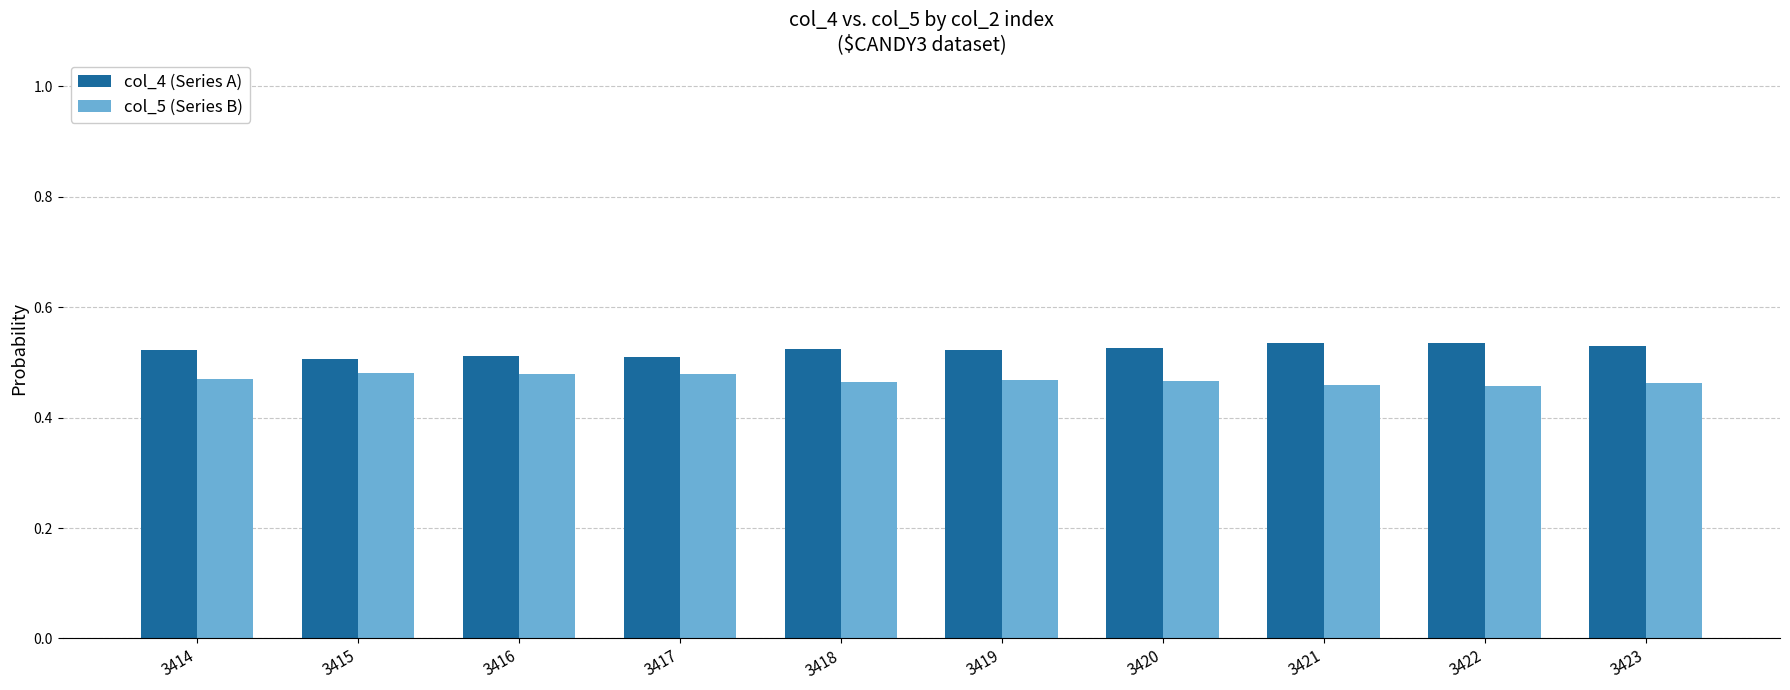

Count the col_5 (Series B) values in the range 0 to 1.

10